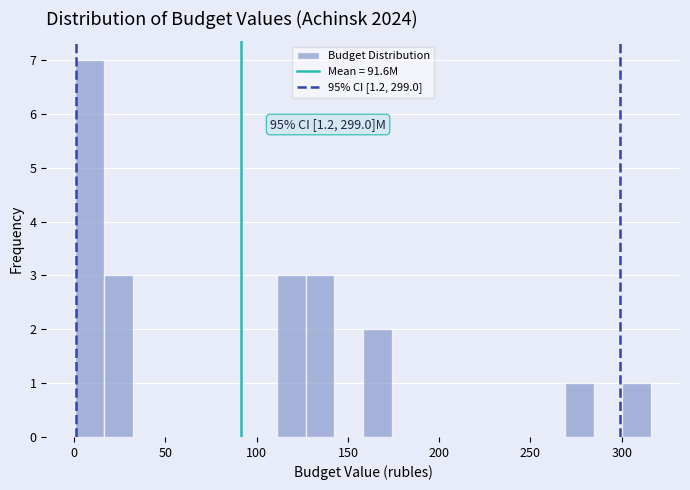

Around what value on the x-axis is the tallest bar? Give the approximate position of its centre, as read against the axis.

10